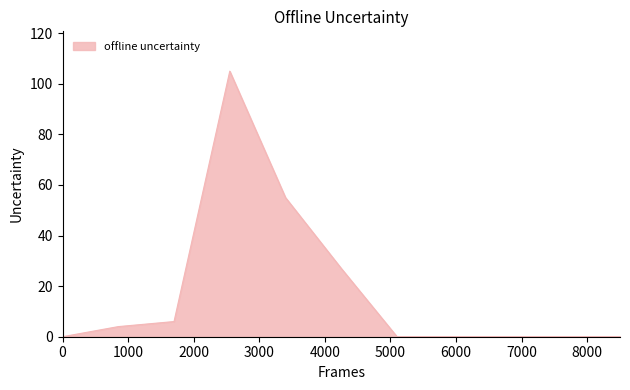

How many lines are shown in the chart?

1